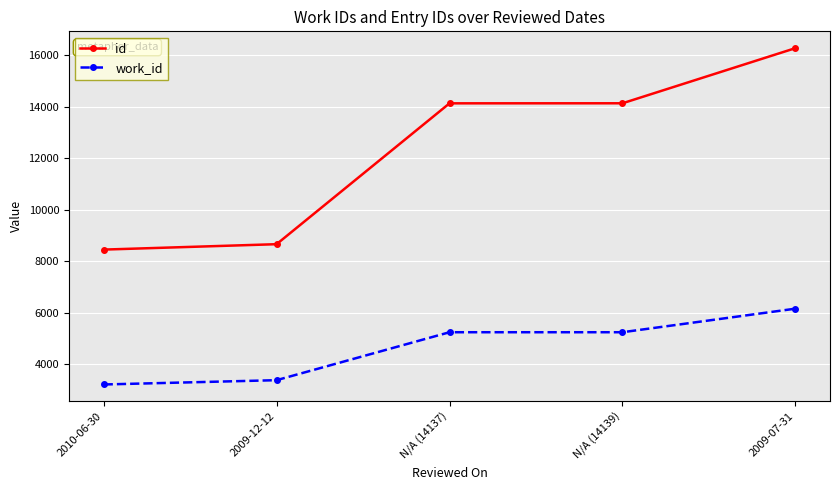

The value of work_id at N/A (14137) is 6925. True or false?

False